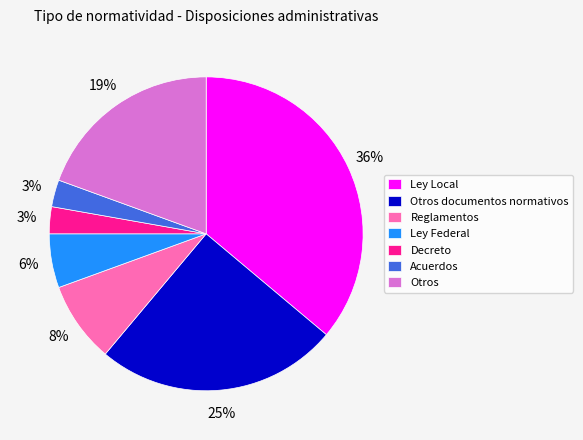

Which slice is the largest?

Ley Local